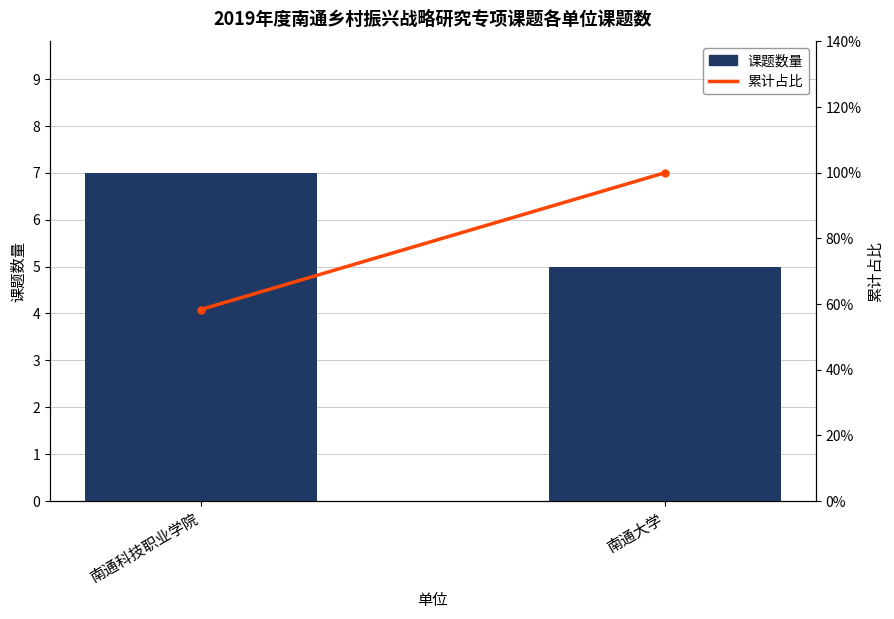

True or false: 课题数量 has a value of 4.2 at 南通科技职业学院.

False